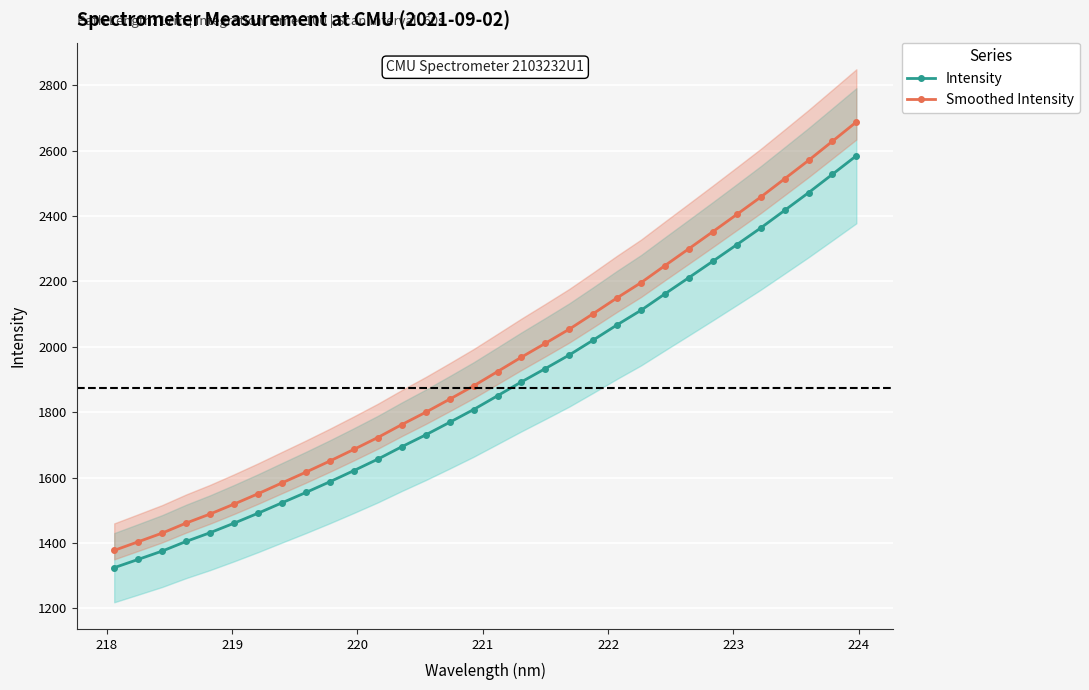

What are all the series names shown in the legend?

Intensity, Smoothed Intensity